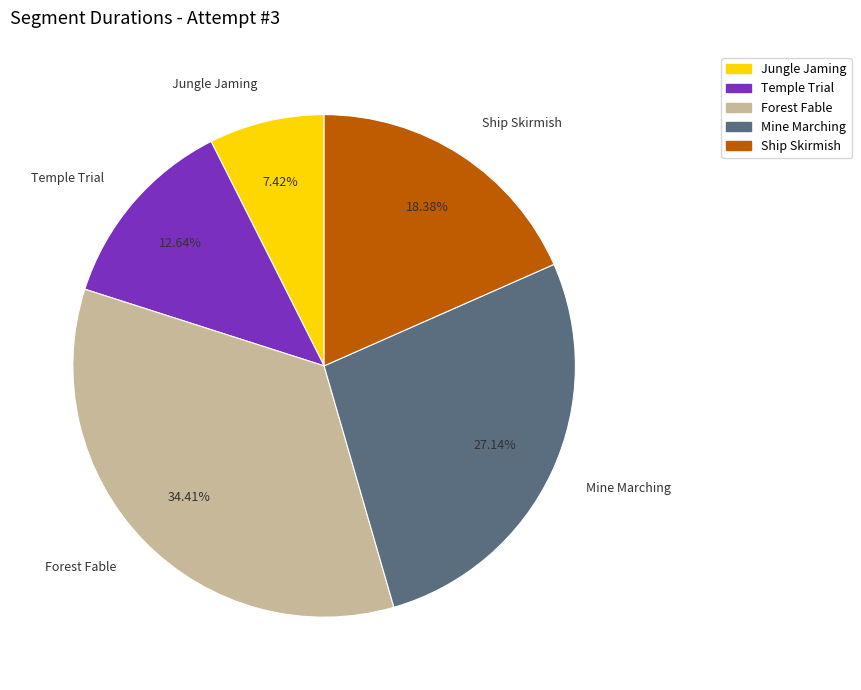

How many slices are in this pie chart?

5